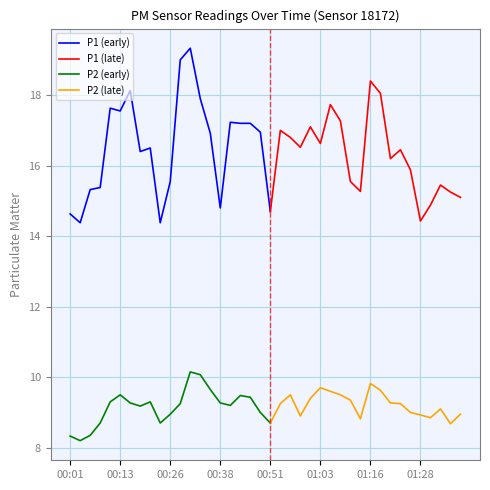

What is the difference between the highest and lowest values at 00:03?

6.2